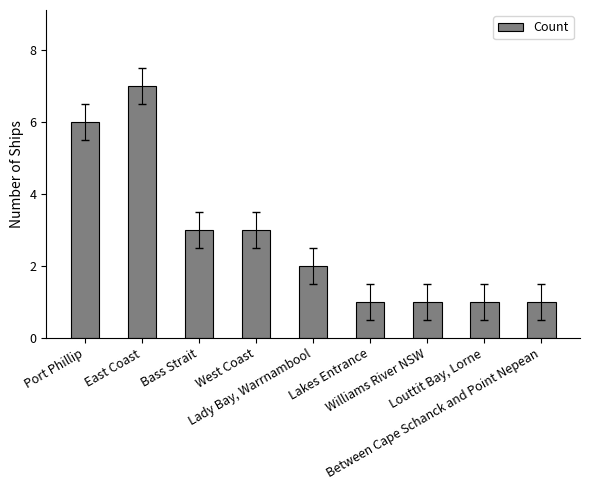

What is the greatest value displayed?

7